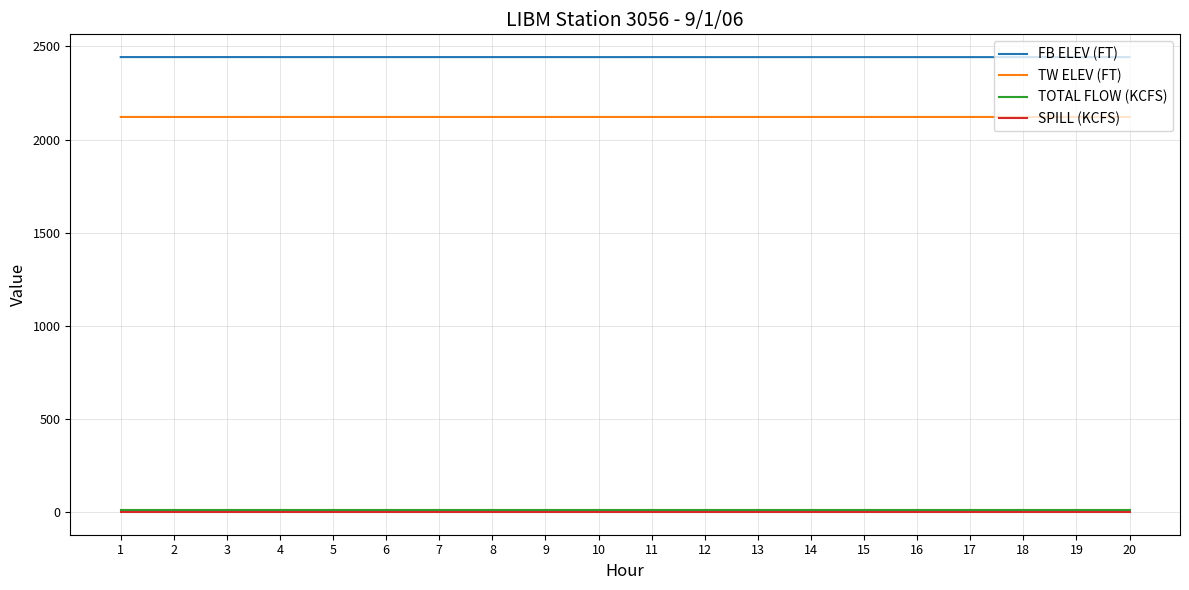

The value of FB ELEV (FT) at 16 is 2442.9. True or false?

True